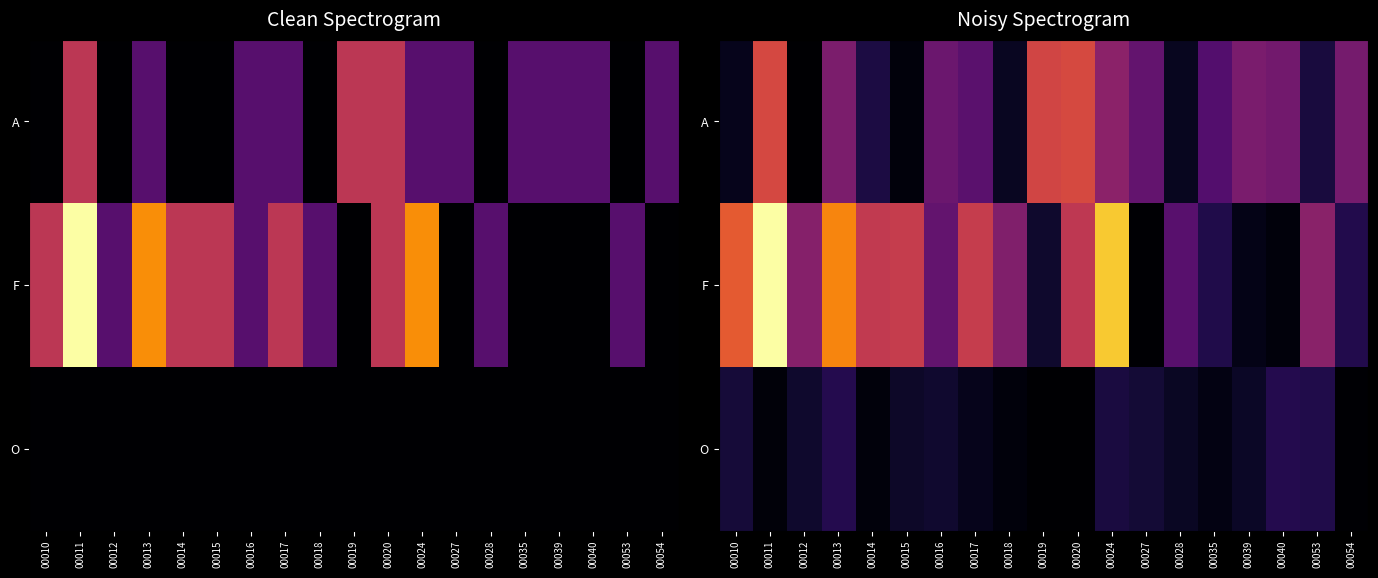

Which series has the largest total across all categories?

F